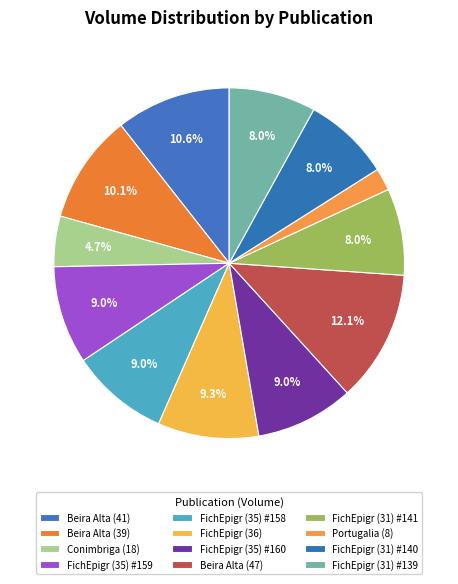

True or false: Beira Alta (41) accounts for 11% of the total.

True